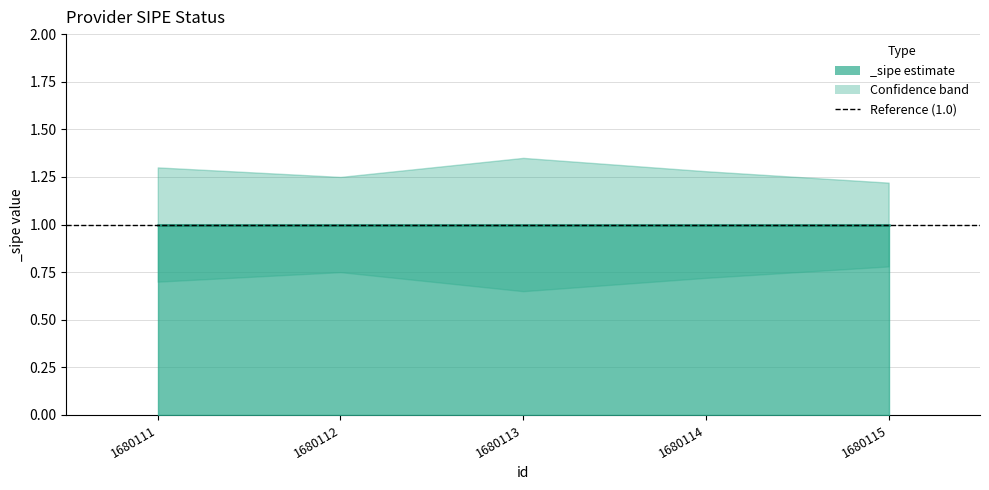

Does the chart display data point markers on the line(s)?

No